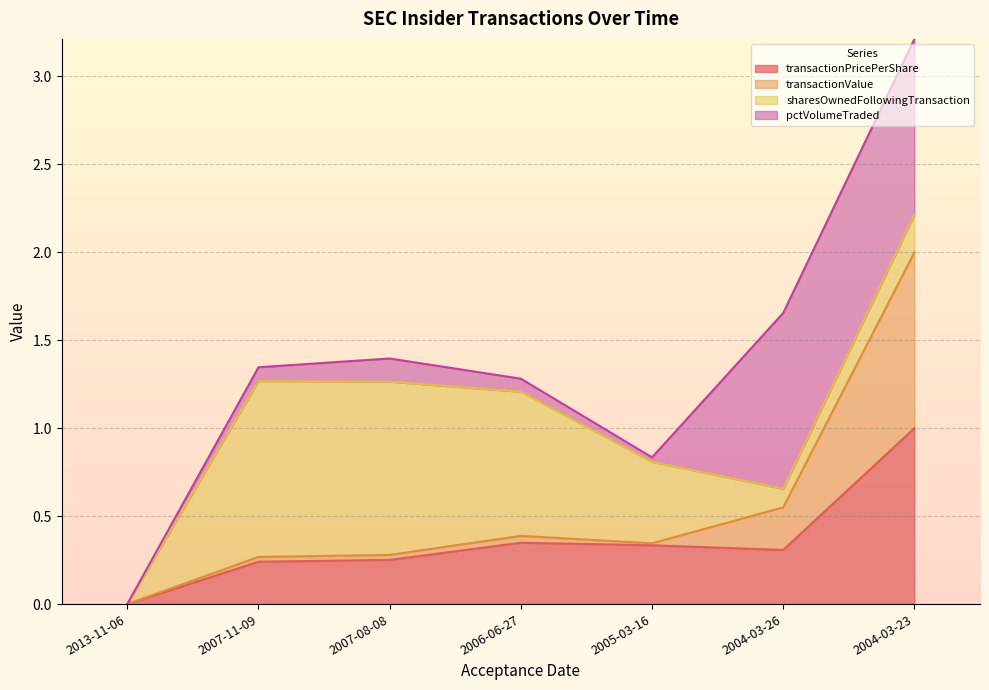

Does the chart display data point markers on the line(s)?

No